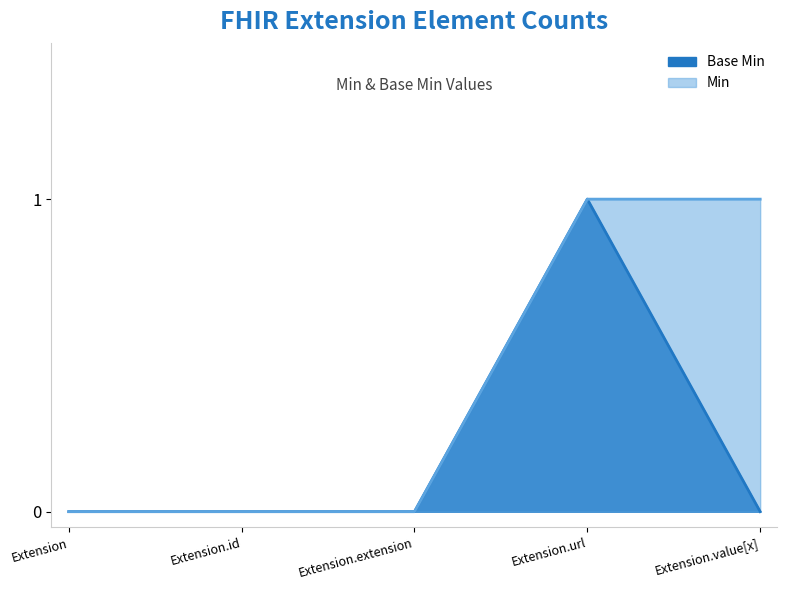

At which category does the data reach its first local valley?

Extension.value[x]